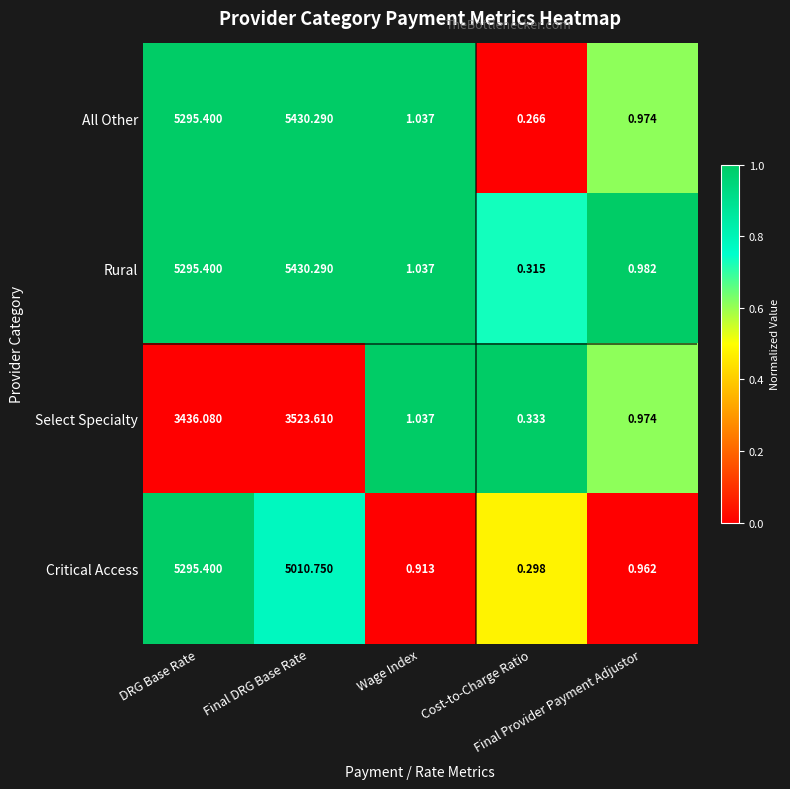

Which series changed the most between Wage Index and Cost-to-Charge Ratio?

All Other